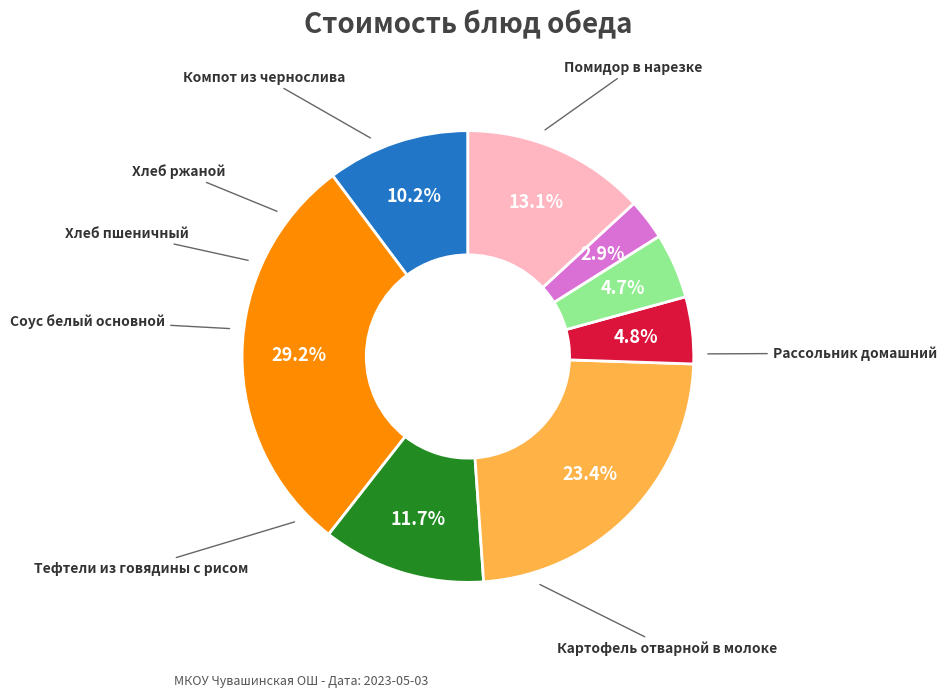

Does any single category account for the majority?

No